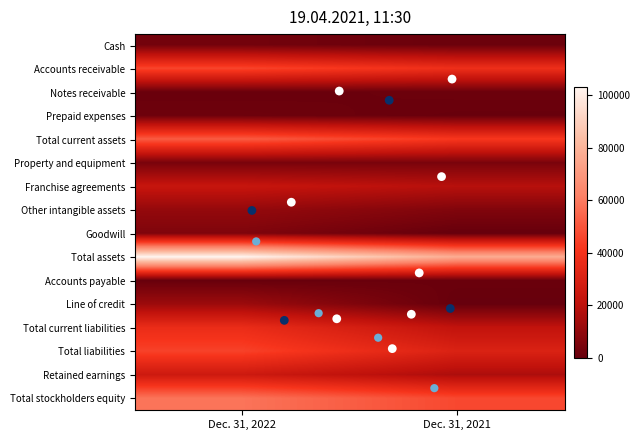

Reading right to left, what are all the values shown in this chart?

Cash: Dec. 31, 2021=1256	Dec. 31, 2022=3049
Accounts receivable: Dec. 31, 2021=38239	Dec. 31, 2022=45728
Notes receivable: Dec. 31, 2021=1481	Dec. 31, 2022=817
Prepaid expenses: Dec. 31, 2021=659	Dec. 31, 2022=1833
Total current assets: Dec. 31, 2021=42004	Dec. 31, 2022=51930
Property and equipment: Dec. 31, 2021=4454	Dec. 31, 2022=4353
Franchise agreements: Dec. 31, 2021=18848	Dec. 31, 2022=23144
Other intangible assets: Dec. 31, 2021=6228	Dec. 31, 2022=10690
Goodwill: Dec. 31, 2021=0	Dec. 31, 2022=5870
Total assets: Dec. 31, 2021=77352	Dec. 31, 2022=103283
Accounts payable: Dec. 31, 2021=1126	Dec. 31, 2022=448
Line of credit: Dec. 31, 2021=171	Dec. 31, 2022=12543
Total current liabilities: Dec. 31, 2021=21471	Dec. 31, 2022=36780
Total liabilities: Dec. 31, 2021=30617	Dec. 31, 2022=45029
Retained earnings: Dec. 31, 2021=16395	Dec. 31, 2022=25542
Total stockholders equity: Dec. 31, 2021=46735	Dec. 31, 2022=58254